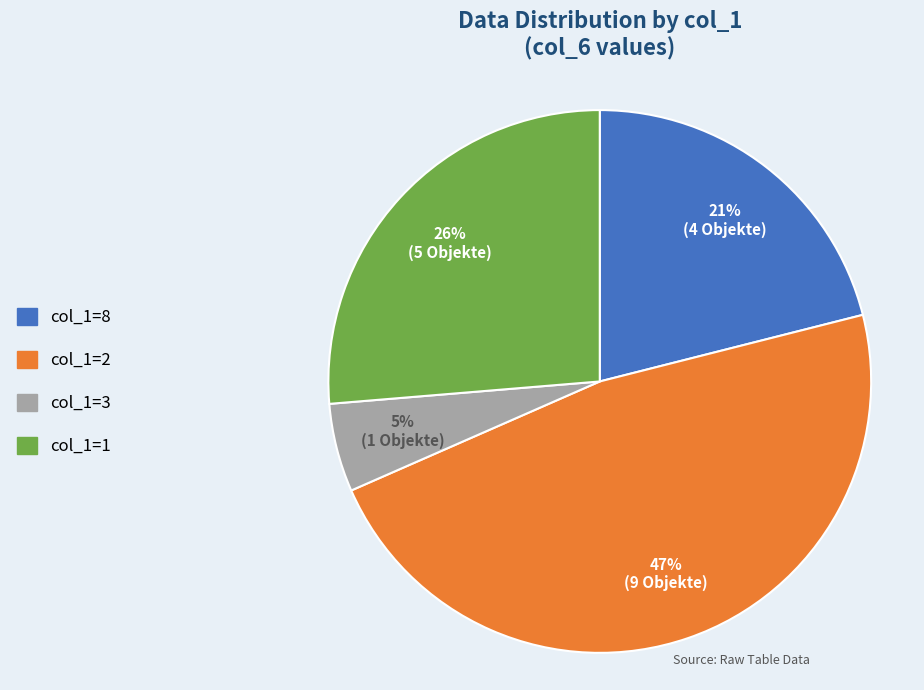

Is there any slice that represents more than half of the pie?

No